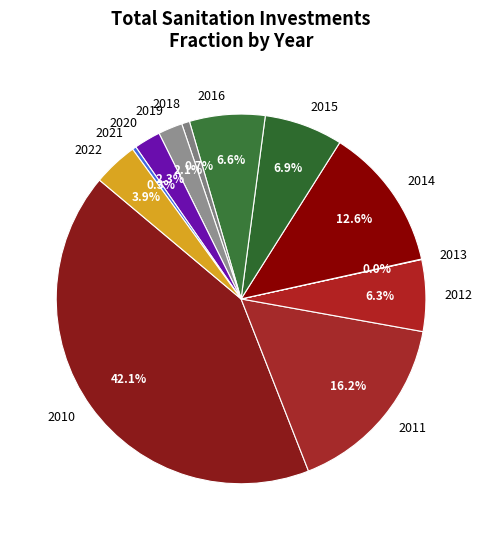

Between 2011 and 2016, which is larger?

2011